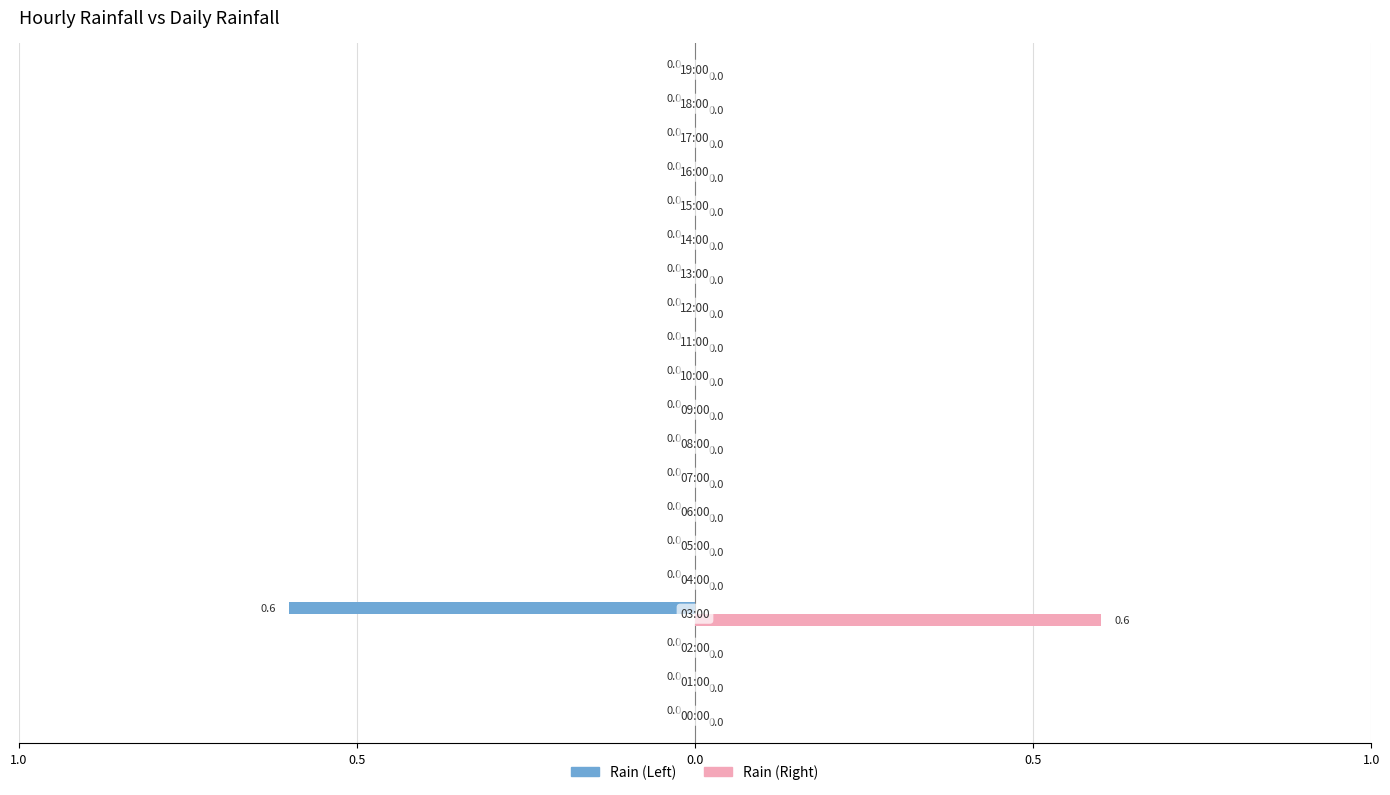

What are all the series names shown in the legend?

Rain (Left), Rain (Right)